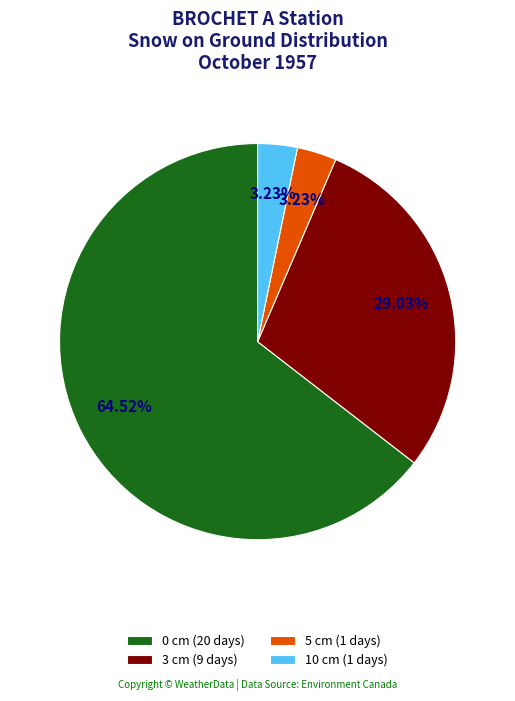

Do 0 cm (20 days) and 10 cm (1 days) together represent more than half of the pie?

Yes